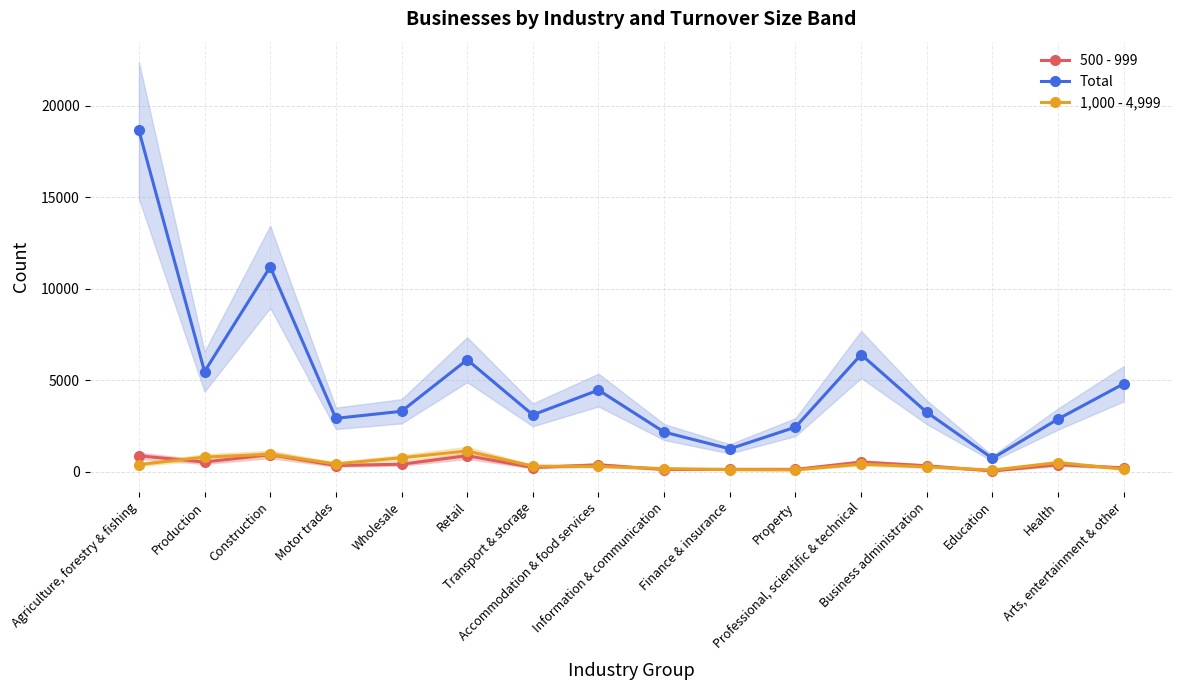

At which label does Total first exceed 3305?

Agriculture, forestry & fishing